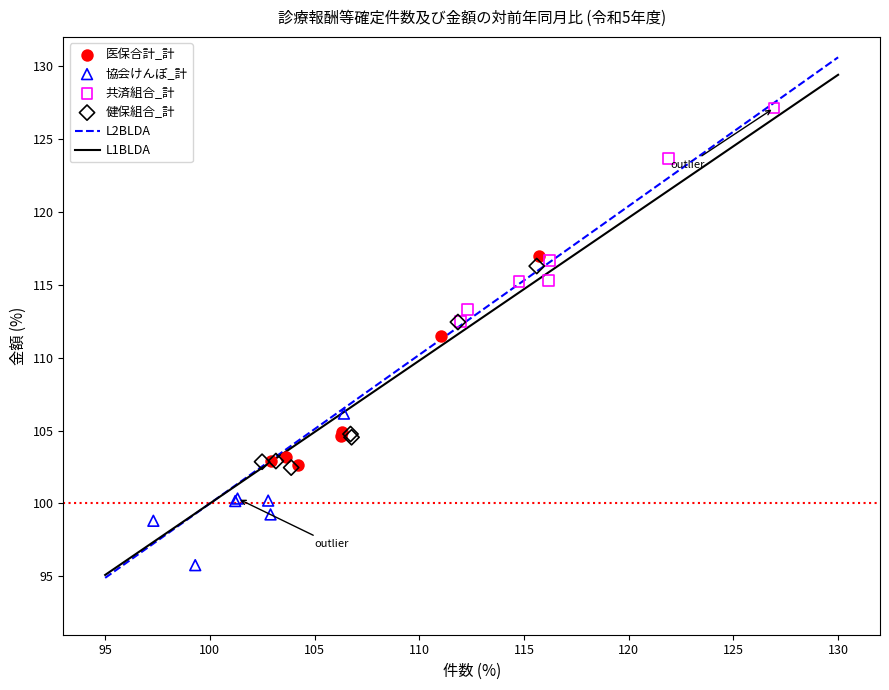

Which series reaches the maximum Y coordinate?

共済組合_計